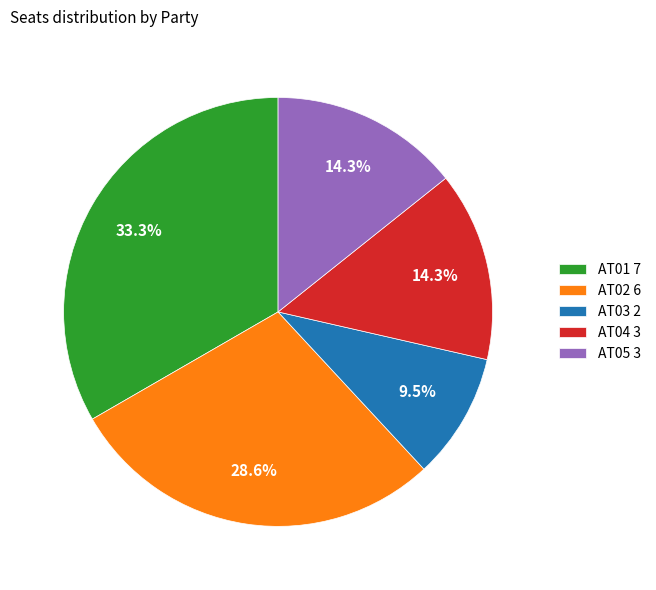

Approximately how many times larger is the value at AT04 compared to AT03?

1.5